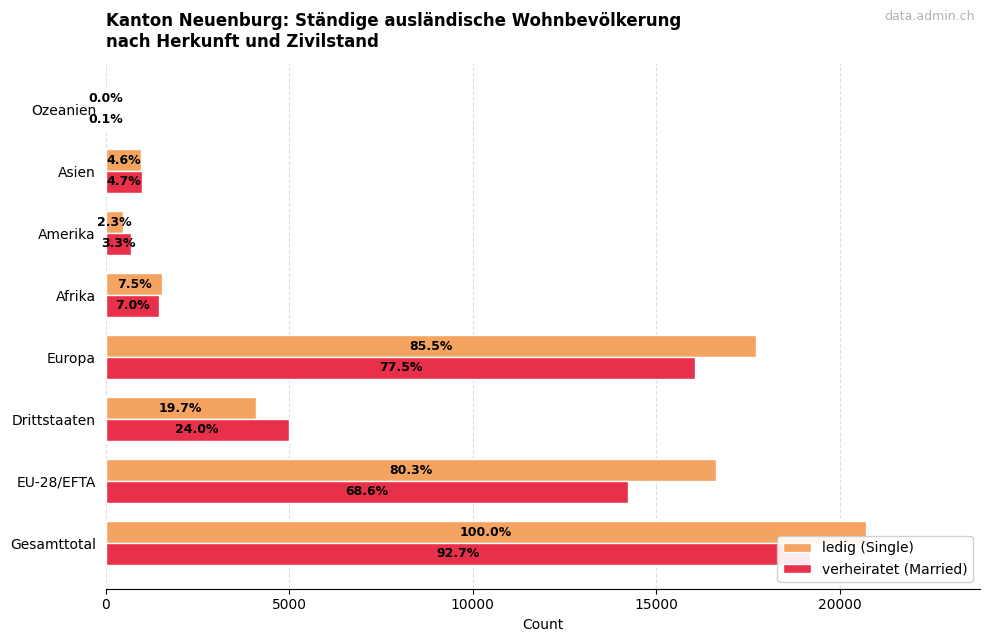

Is the value of verheiratet (Married) at Afrika greater than the value of ledig (Single) at Drittstaaten?

No